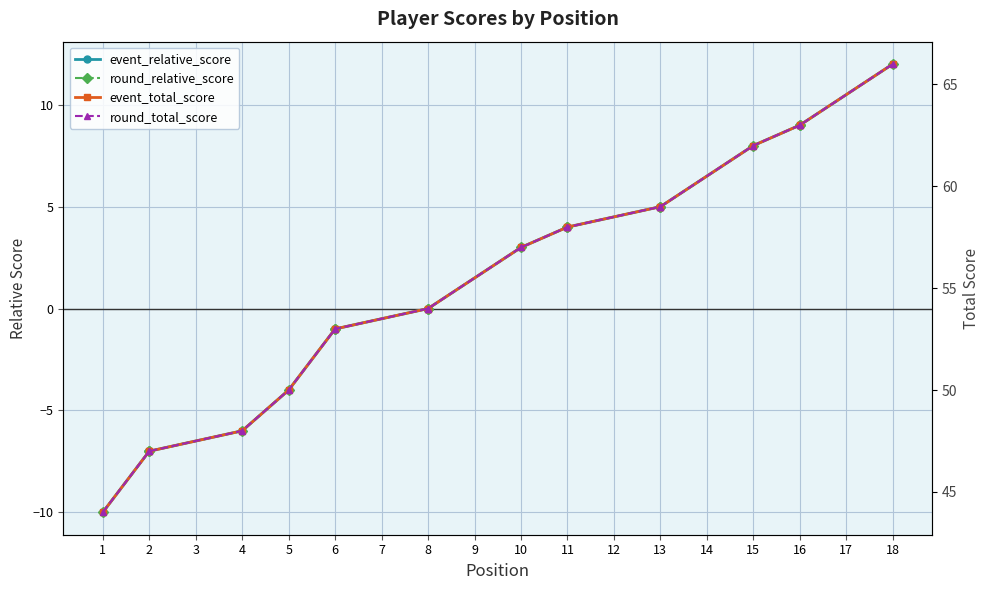

Where is event_total_score nearest to the value 55?

8